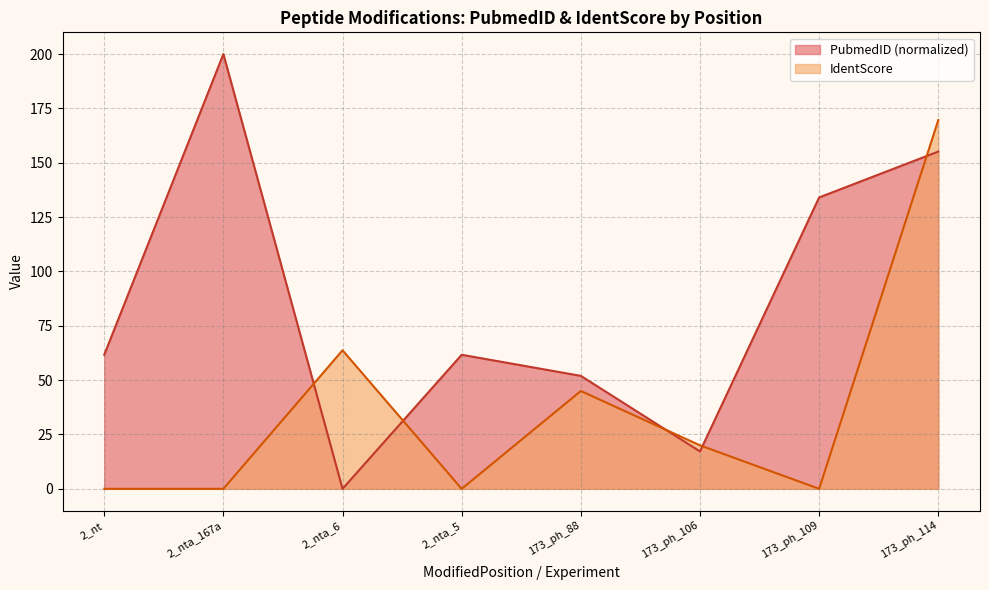

Where is the first local minimum for IdentScore?

2_nta_5